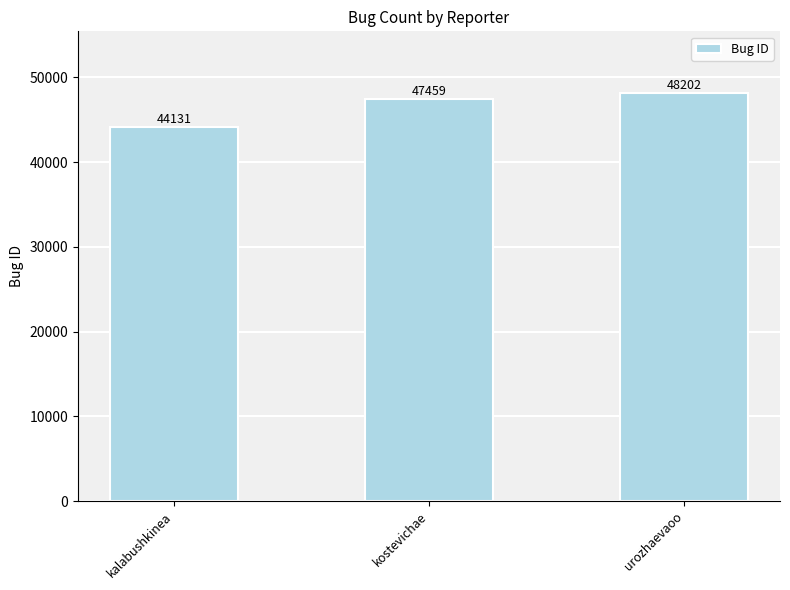

Count the number of categories in the chart.

3